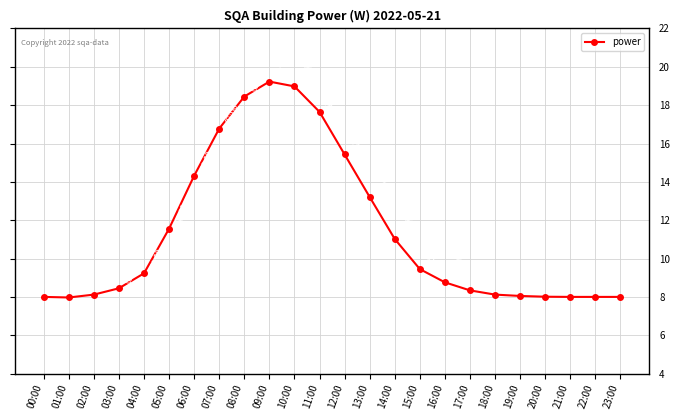

Is this an area chart (filled region under the line)?

No